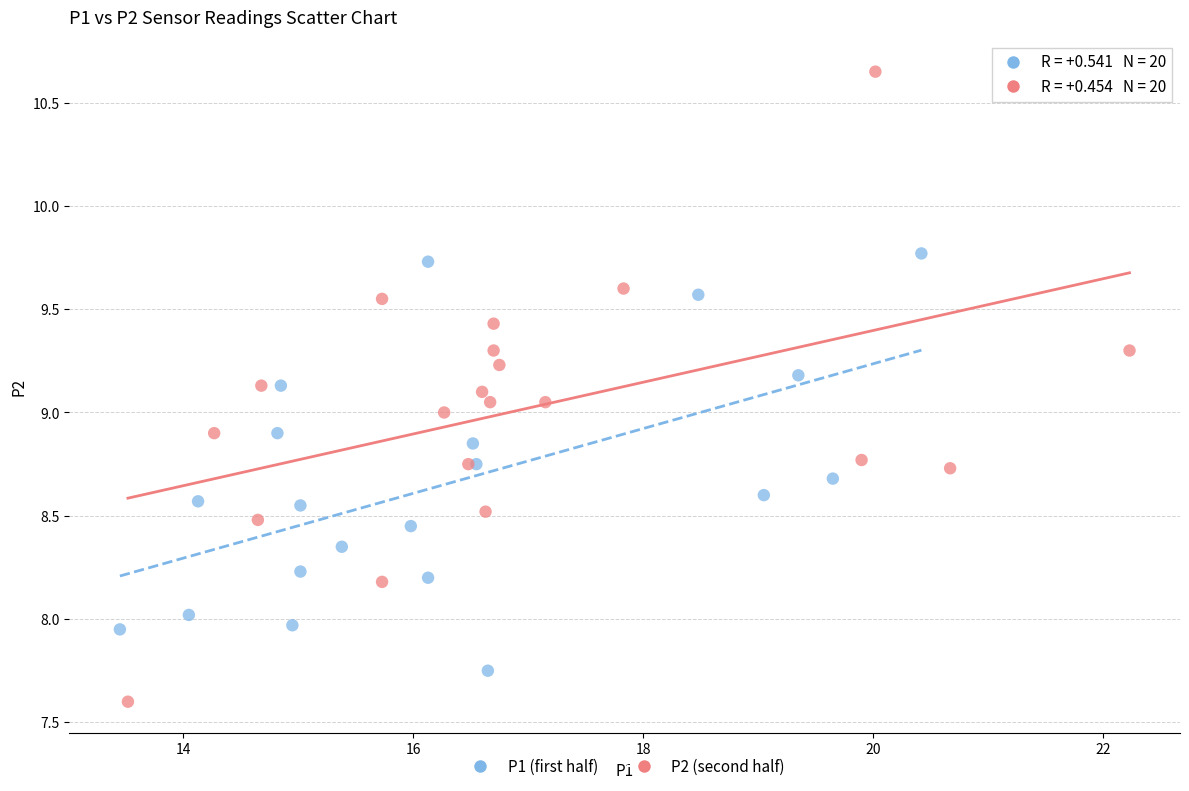

What are all the series names shown in the legend?

P1 (first half), P2 (second half)